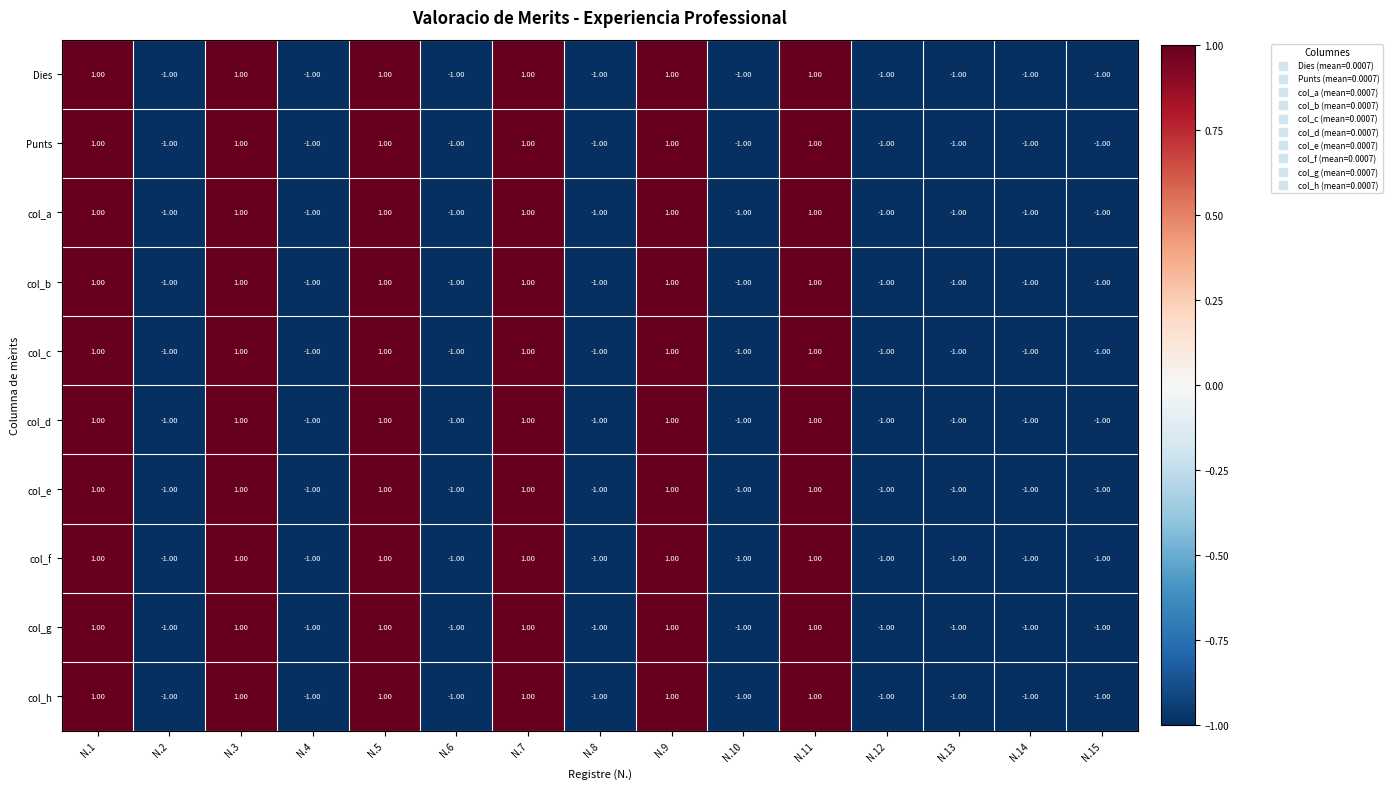

What is the sum of all Punts values?

-3